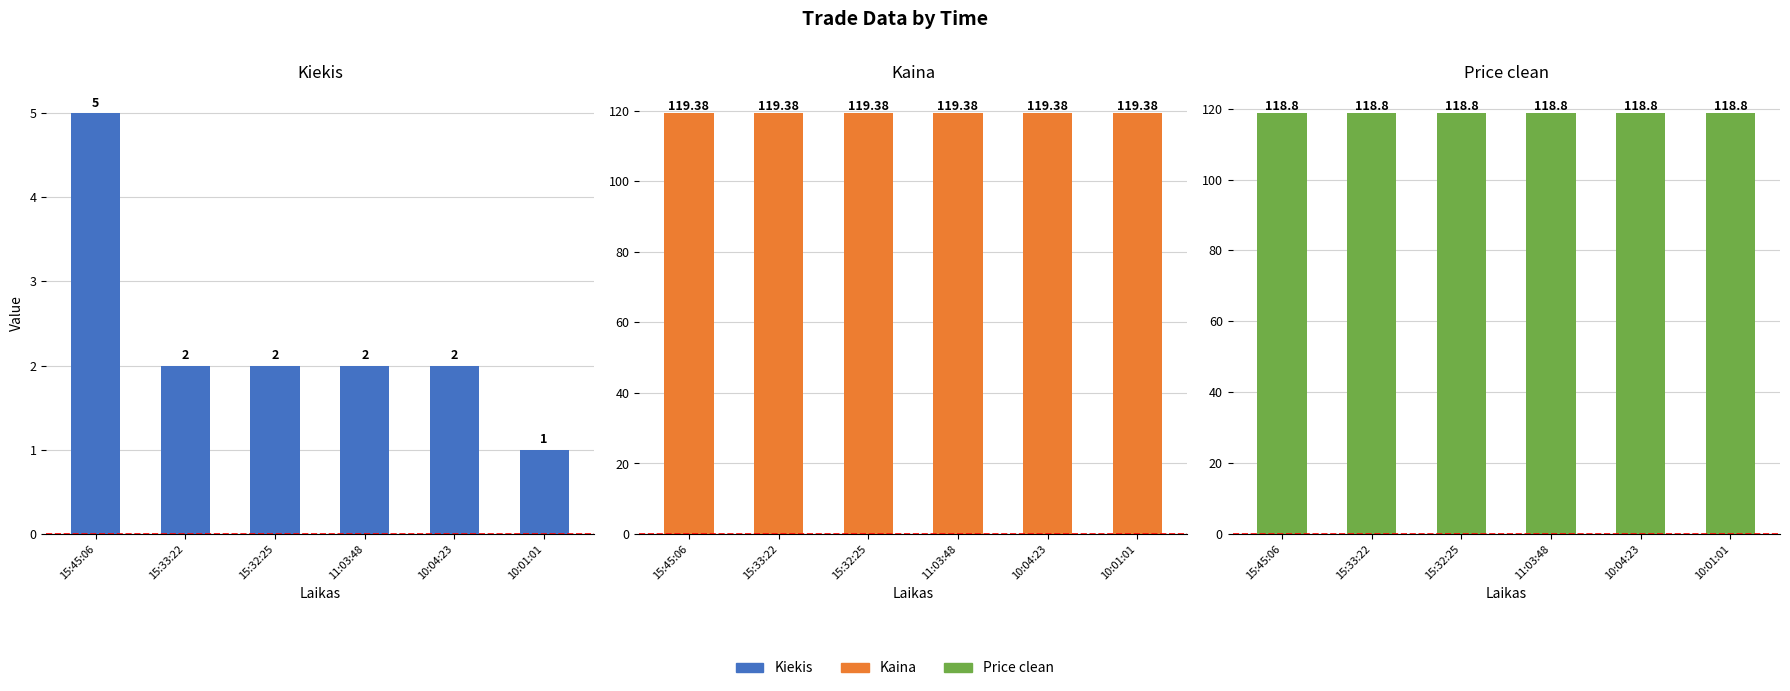

Which category has the lowest value in the Price clean series?

15:45:06